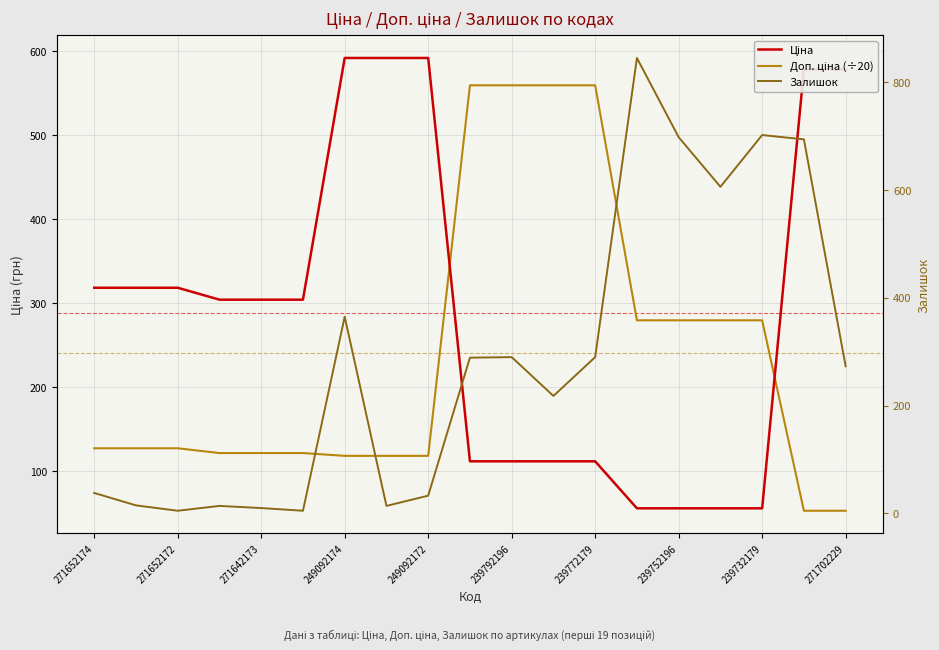

At which label does Ціна first exceed 304?

271652174